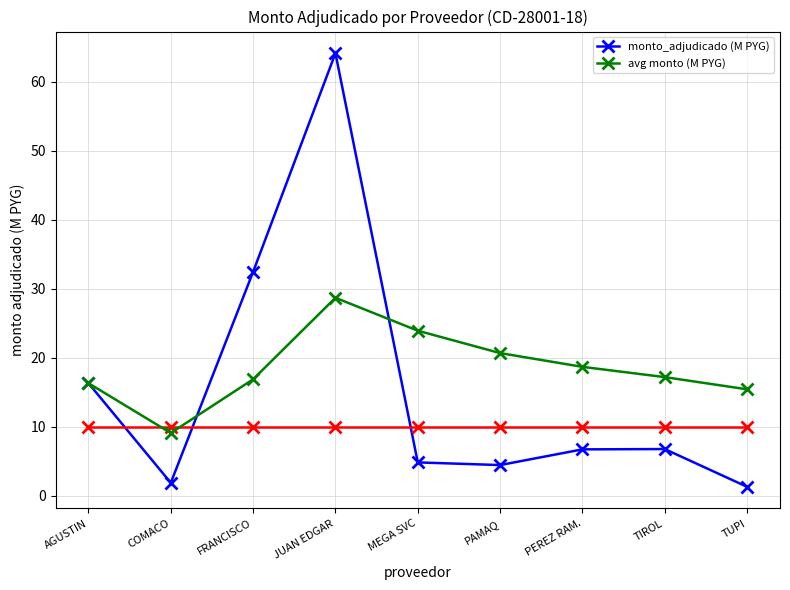

Is it true that monto_adjudicado (M PYG) equals 8.0 at MEGA SVC?

False